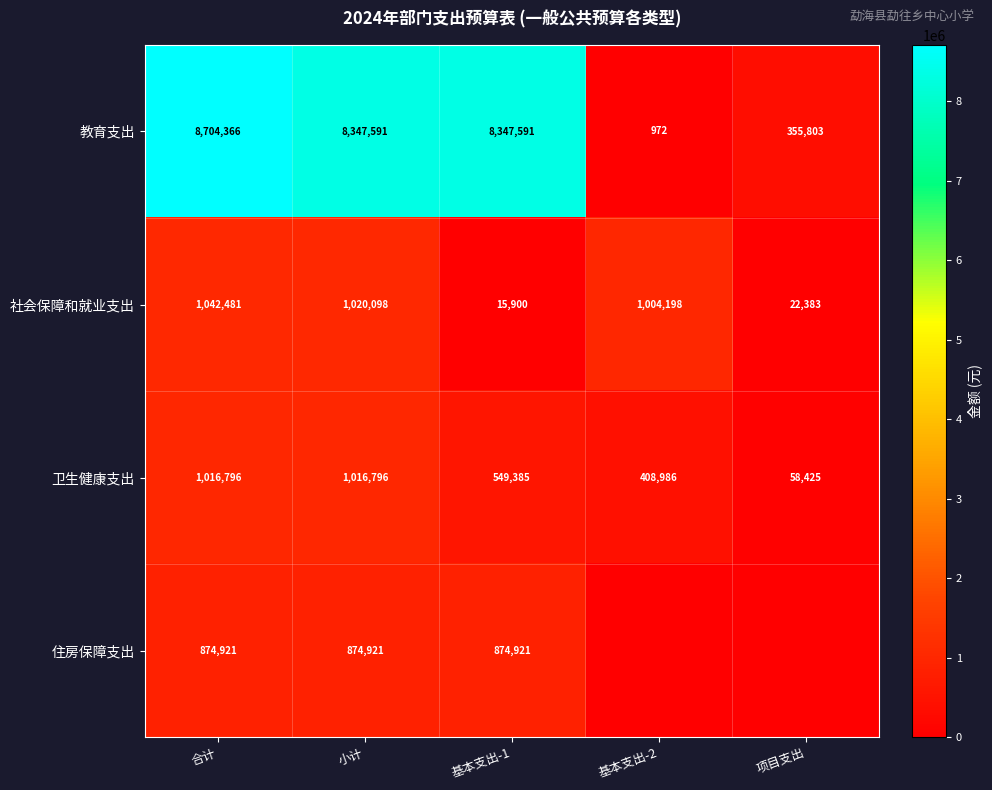

What is the difference between the second highest and second lowest values in the 教育支出 series?

7991788